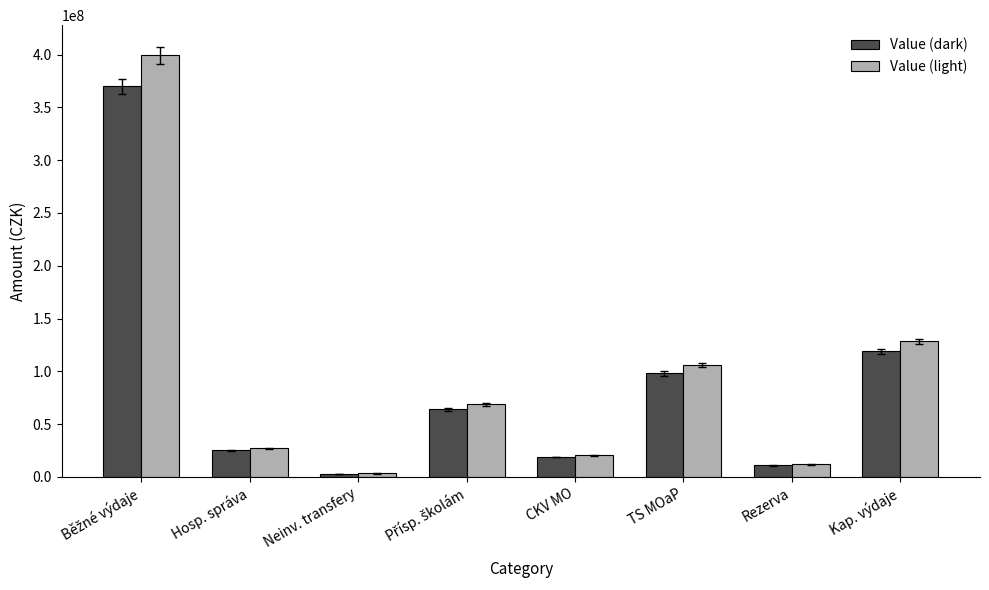

Are the bars grouped side by side (vs. stacked)?

Yes